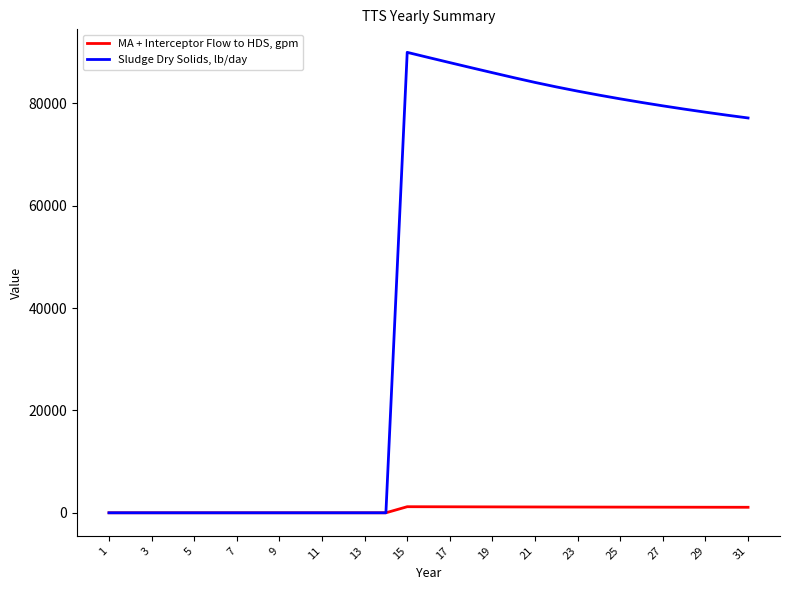

Which series has the largest range (max minus min)?

Sludge Dry Solids, lb/day